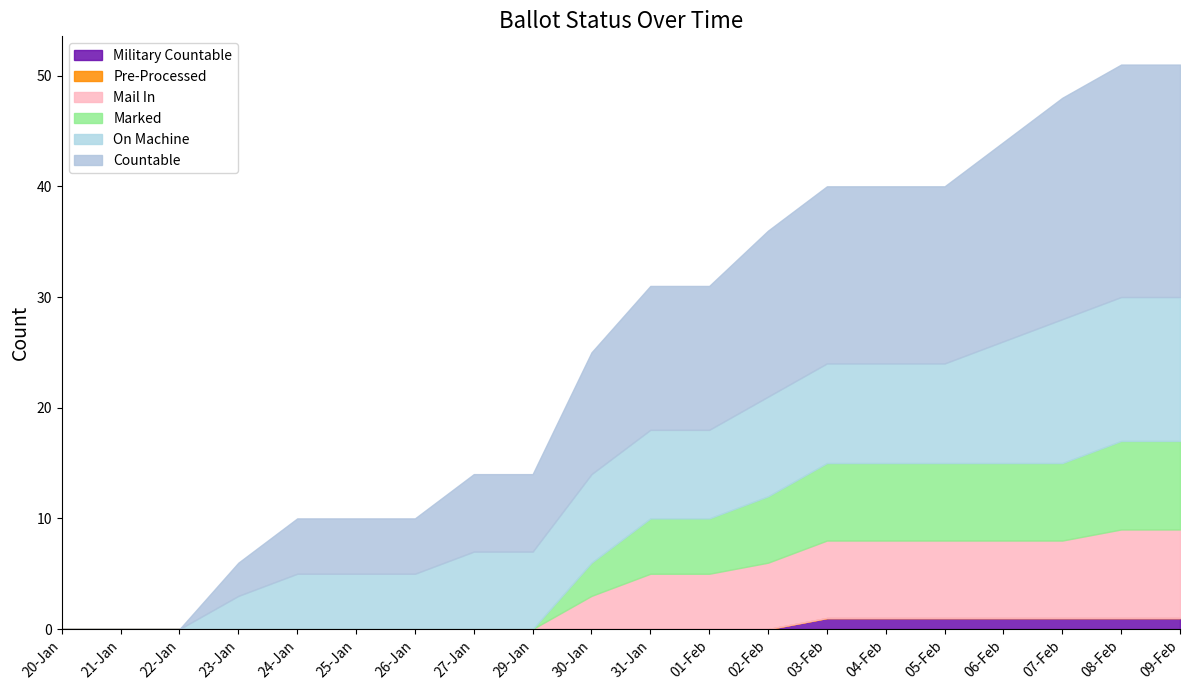

What position from the right is 27-Jan?

13